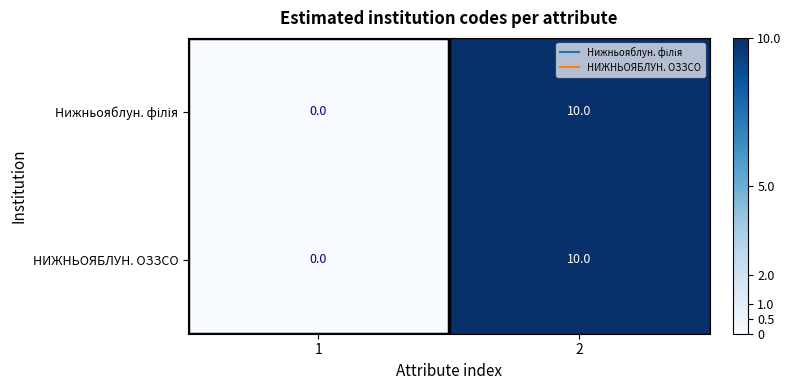

True or false: НИЖНЬОЯБЛУН. ОЗЗСО has a value of 4 at 2.

False